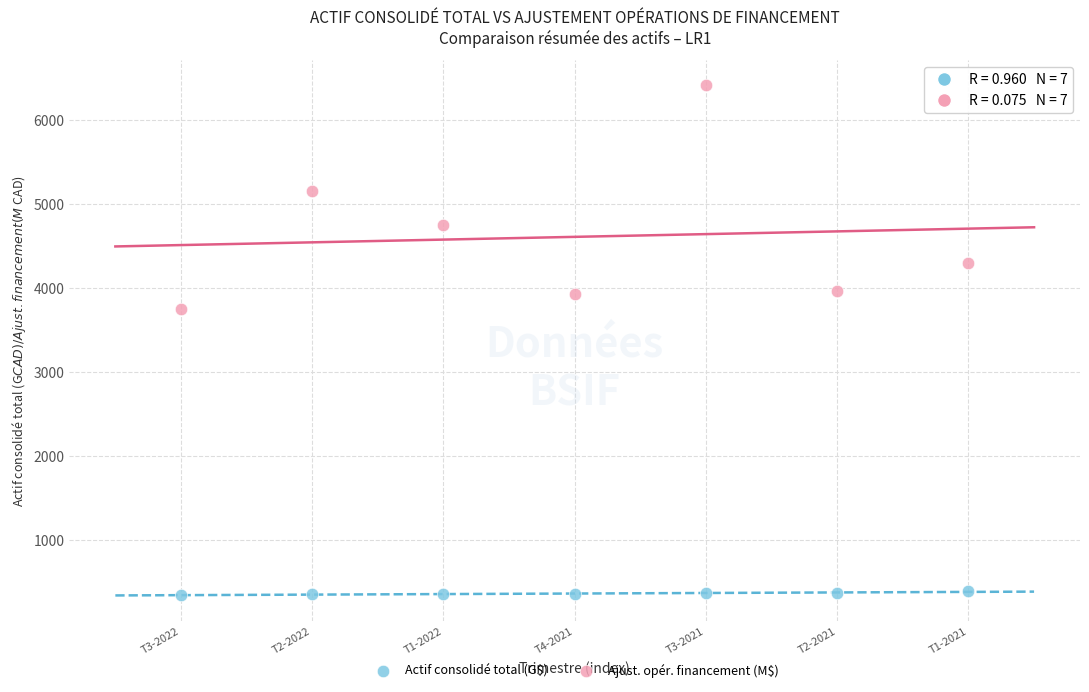

Which series reaches the minimum Y coordinate?

Actif consolidé total (G$)